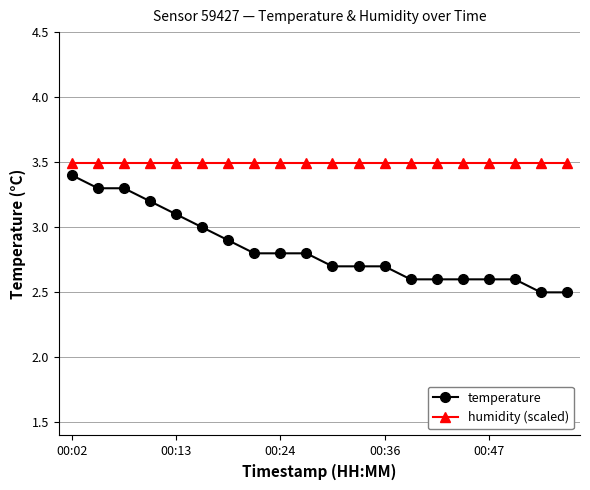

What is the minimum value shown in the chart?

2.5